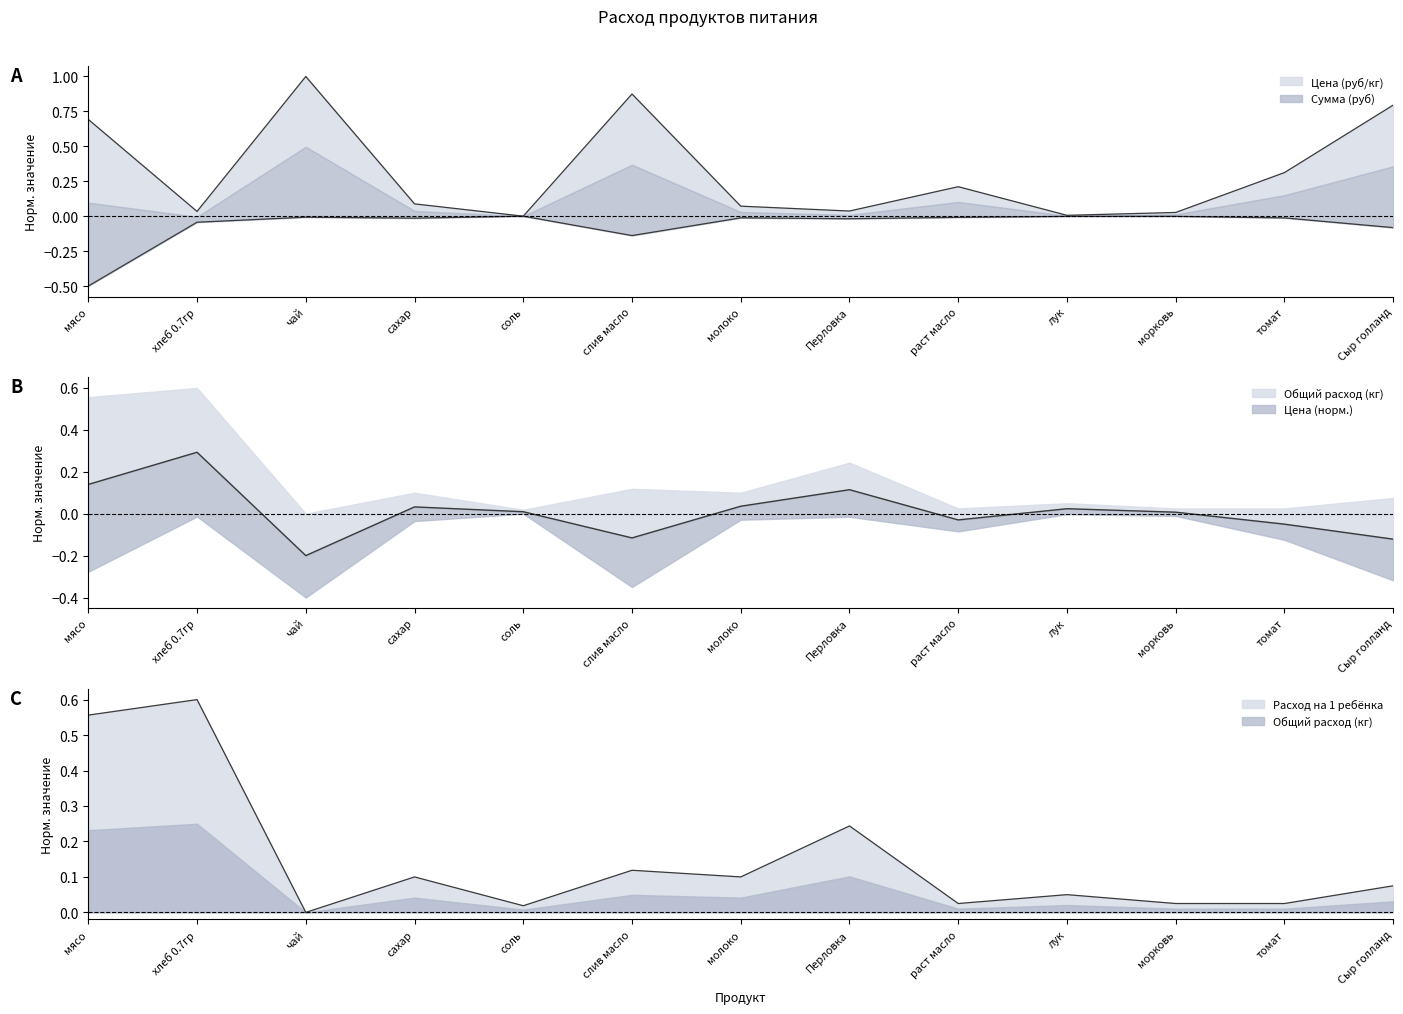

The Сумма (руб) series shows -0.2 at слив масло. True or false?

False